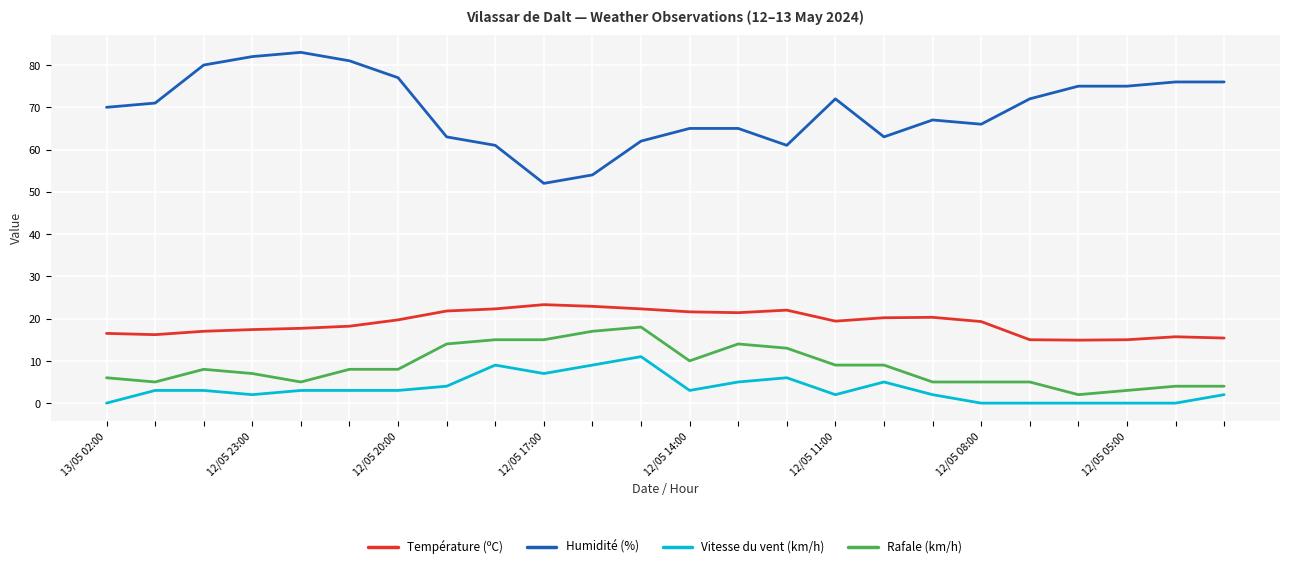

What is the difference between the maximum and second lowest values in the Humidité (%) series?

29.0